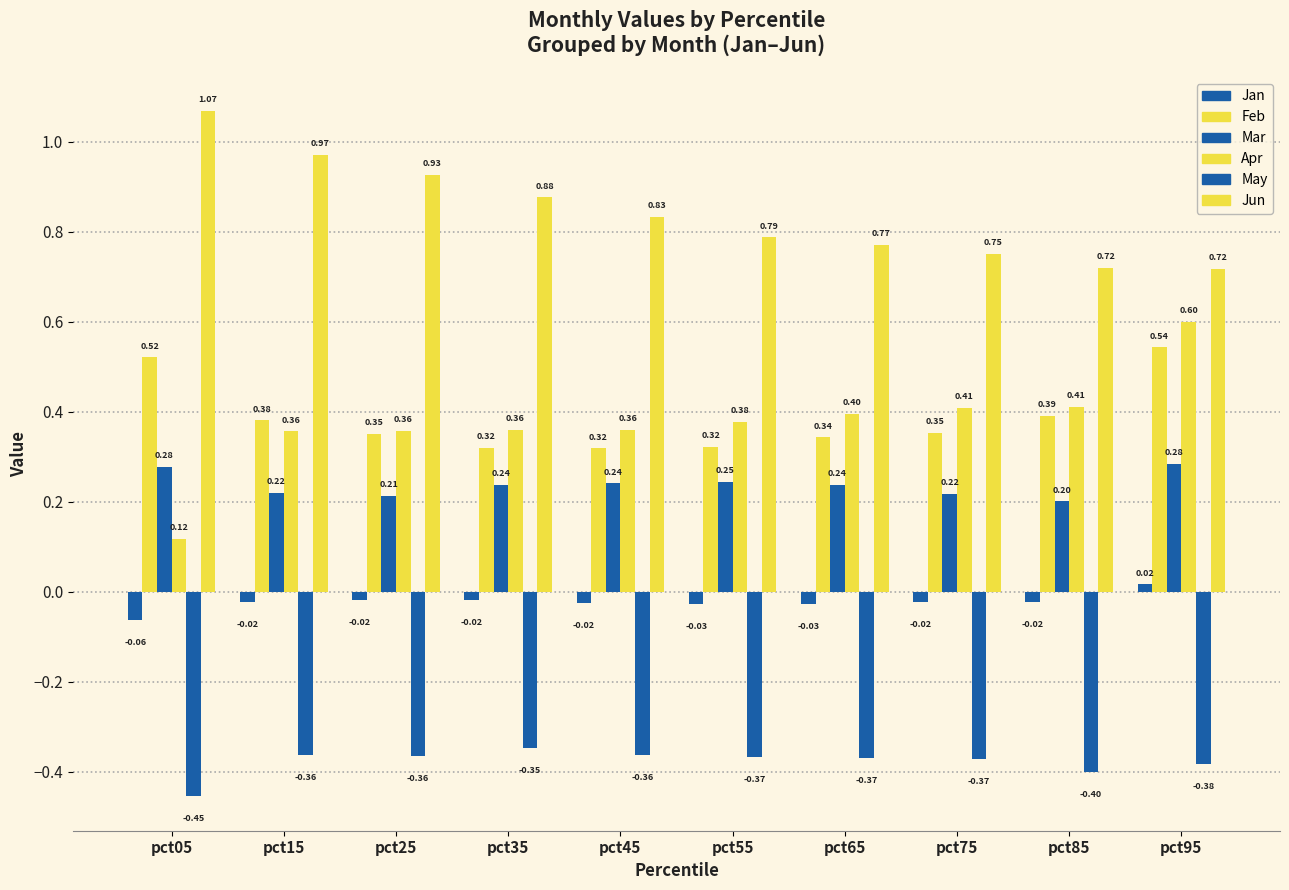

At how many categories does at least one series exceed 0?

10